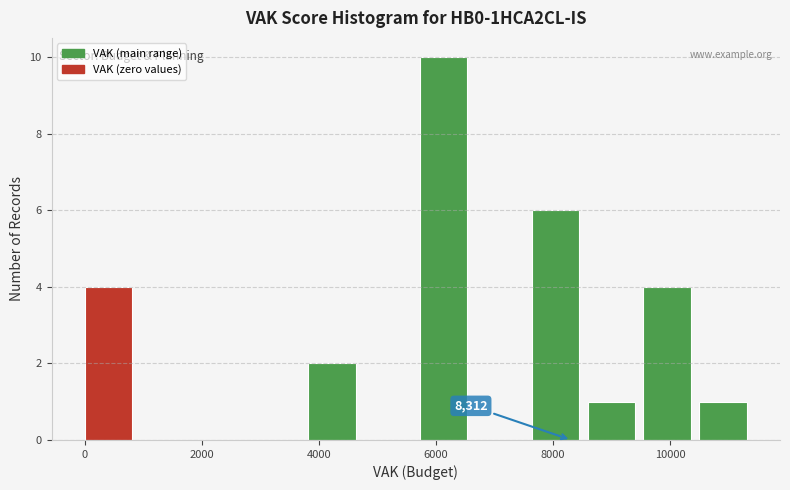

Which range on the x-axis has the tallest bar?

5800 to 6600